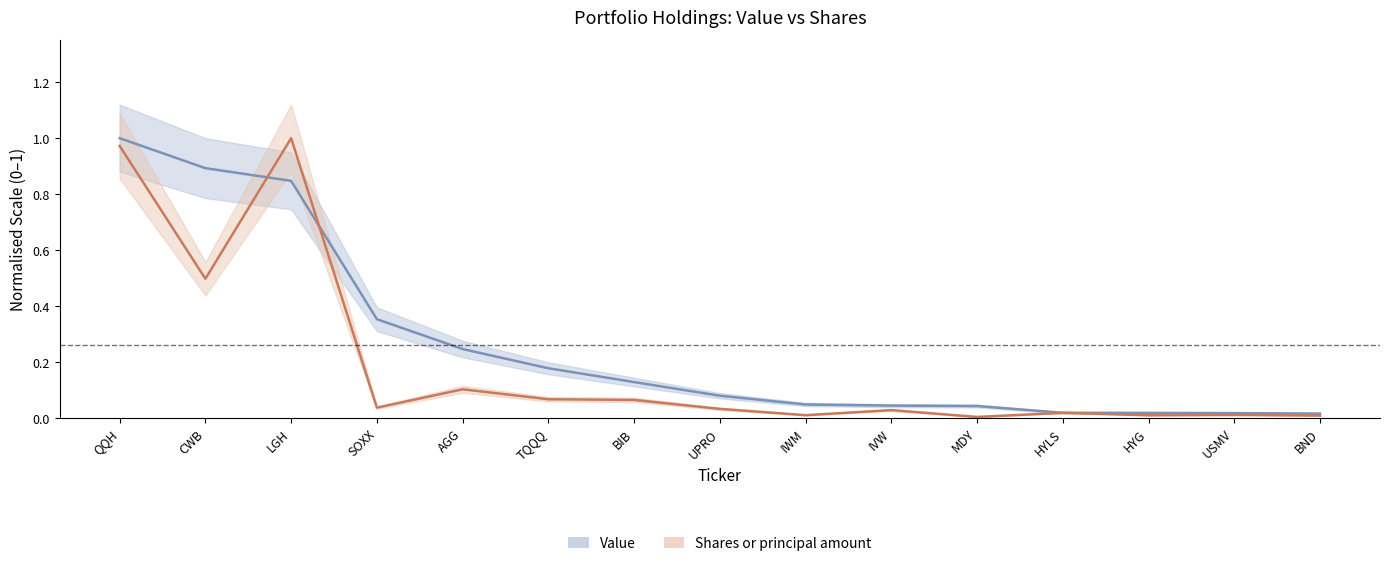

Between which two adjacent categories do Value and Shares or principal amount first intersect?

CWB and LGH